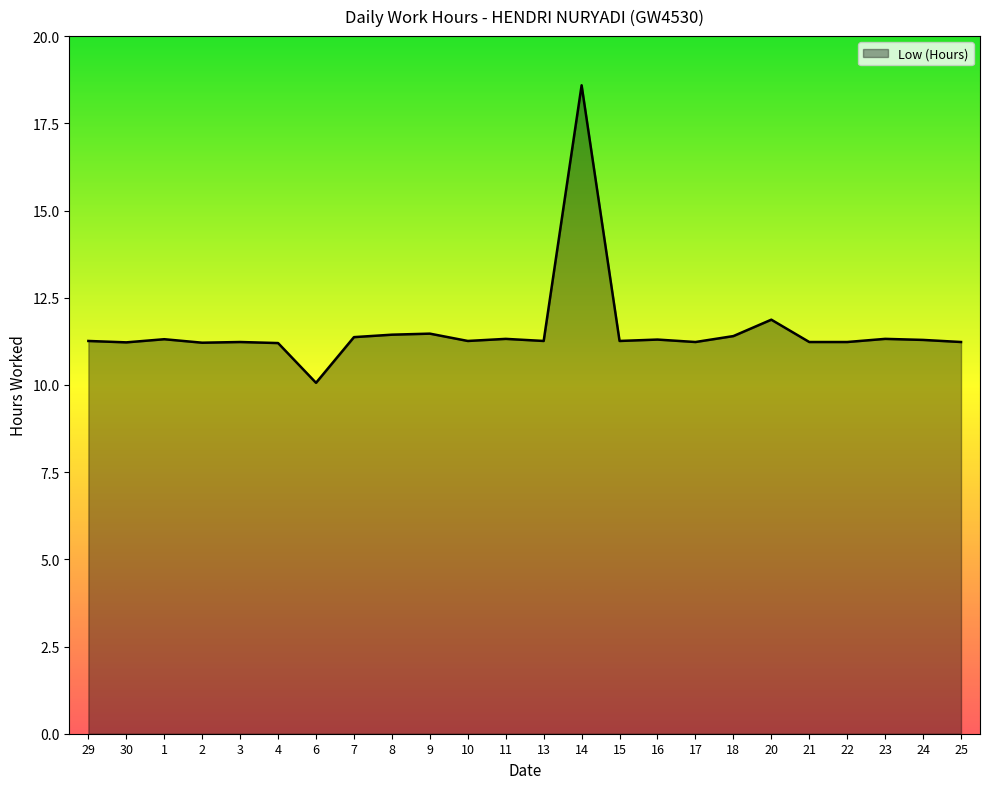

The value at 29 is 6.8. True or false?

False